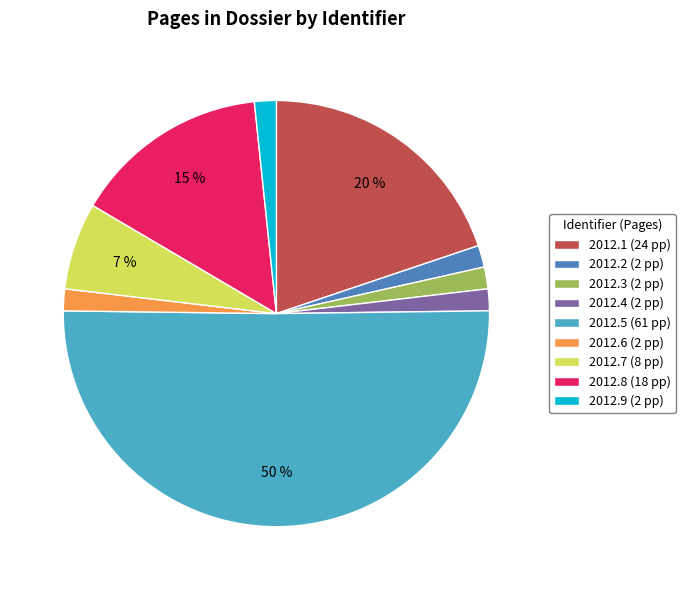

To the nearest percent, what percentage of the pie is 2012.4 (2 pp)?

2%